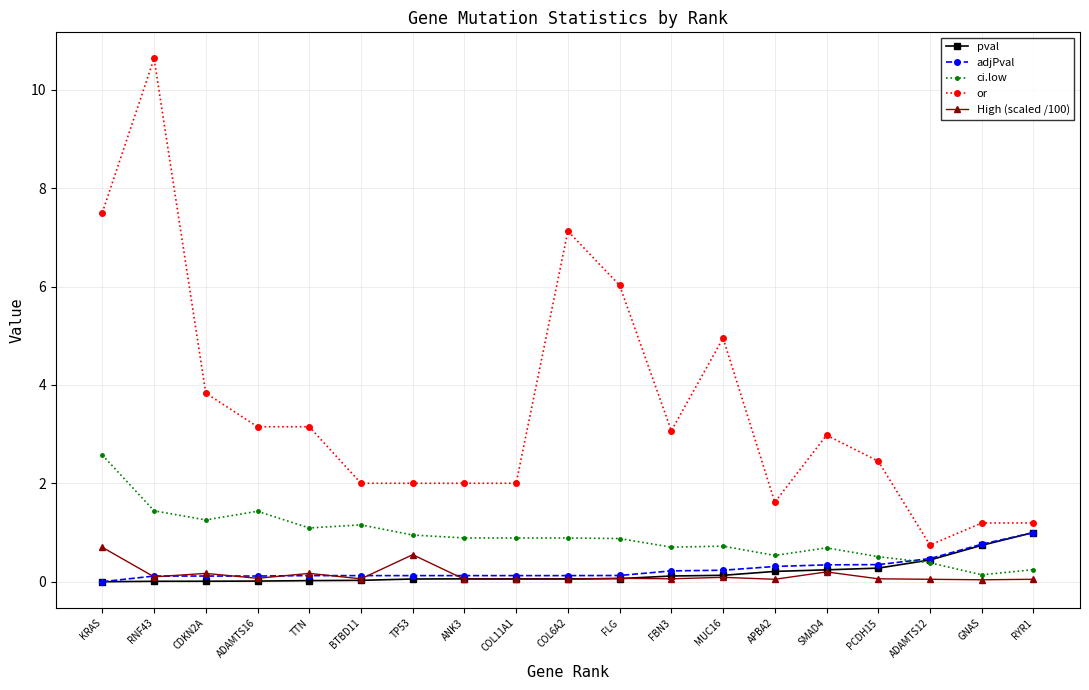

After their last crossing, which series has the higher values: ci.low or adjPval?

adjPval